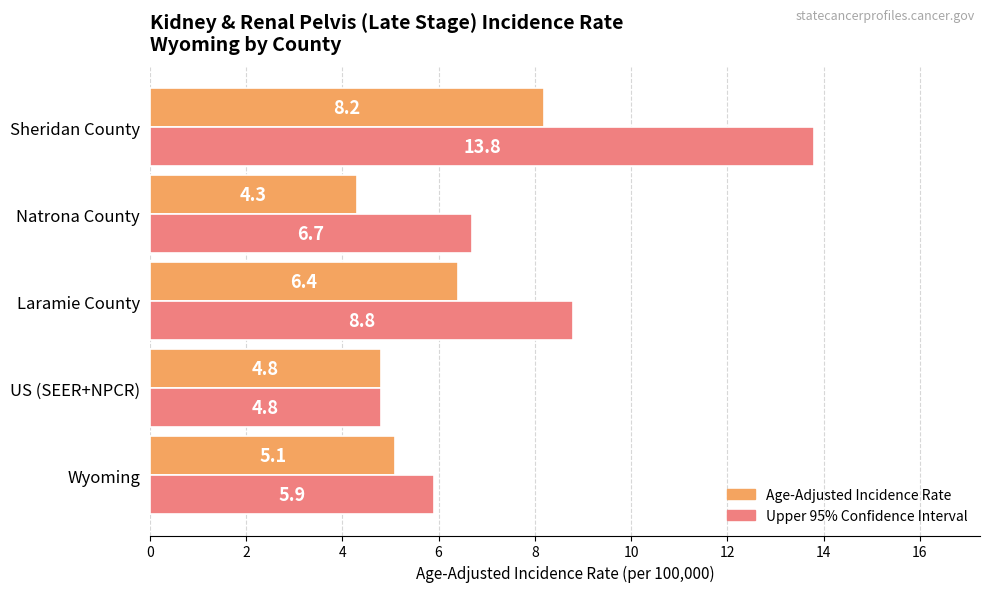

What is the difference between the highest and lowest values at Wyoming?

0.8